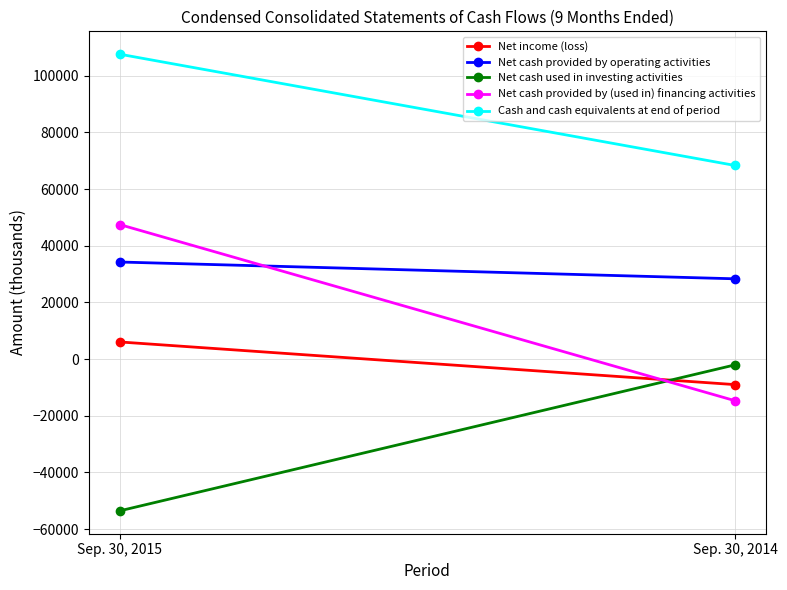

True or false: Cash and cash equivalents at end of period has a value of 107593 at Sep. 30, 2015.

True